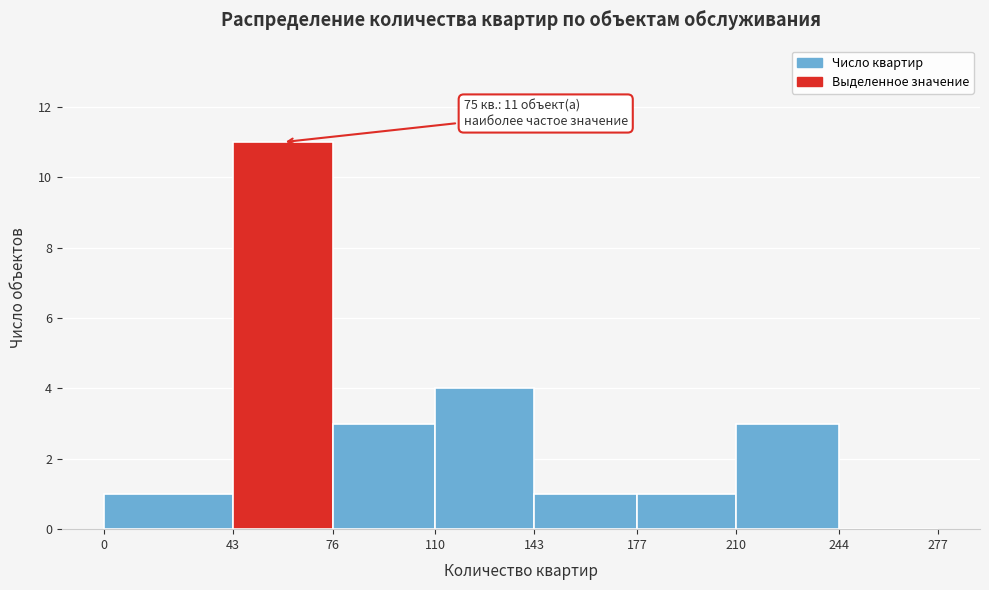

Over which range of the x-axis is the bar tallest?

43 to 76